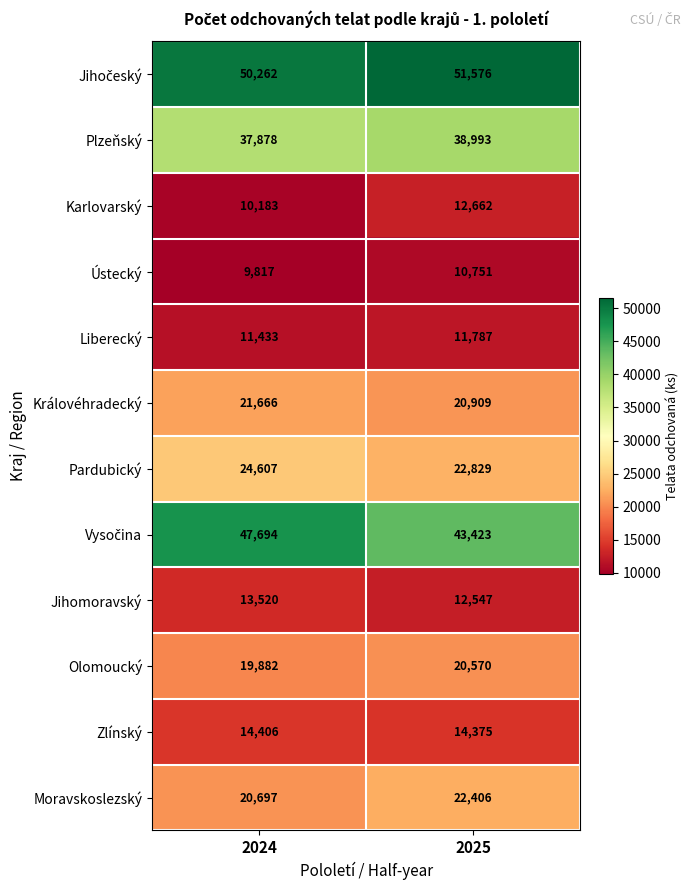

What is the approximate value of Ústecký at 2024?

9817